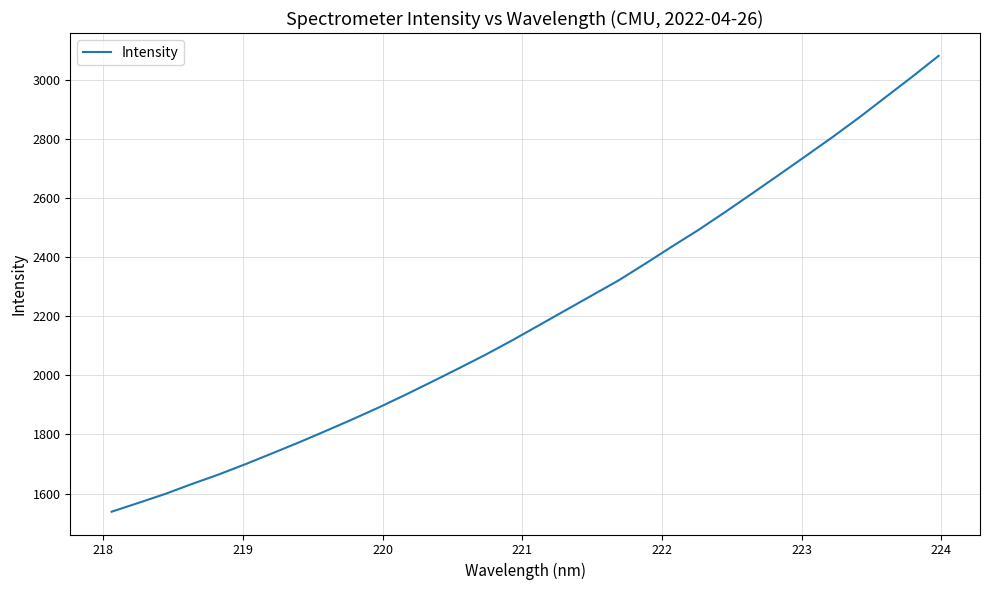

What is the difference between the maximum and minimum values?

1544.6